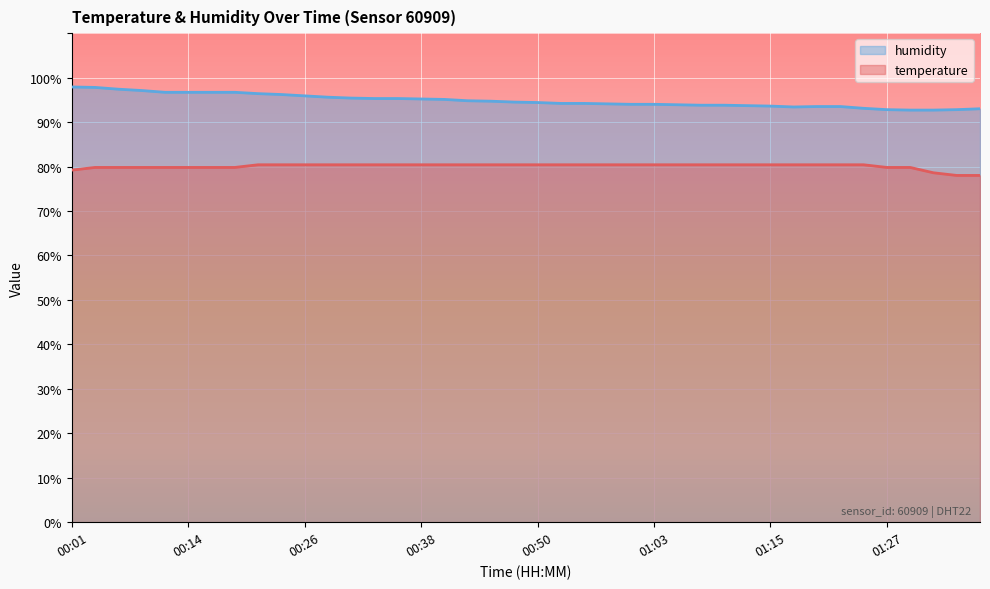

Reading left to right, list all the values displayed in this chart.

temperature: 79.2	79.8	79.8	79.8	79.8	79.8	79.8	79.8	80.4	80.4	80.4	80.4	80.4	80.4	80.4	80.4	80.4	80.4	80.4	80.4	80.4	80.4	80.4	80.4	80.4	80.4	80.4	80.4	80.4	80.4	80.4	80.4	80.4	80.4	80.4	79.8	79.8	78.6	78.0	78.0
humidity: 97.9	97.8	97.4	97.1	96.7	96.7	96.7	96.7	96.4	96.2	95.9	95.6	95.4	95.3	95.3	95.2	95.1	94.8	94.7	94.5	94.4	94.2	94.2	94.1	94.0	94.0	93.9	93.8	93.8	93.7	93.6	93.4	93.5	93.5	93.1	92.8	92.7	92.7	92.8	93.0